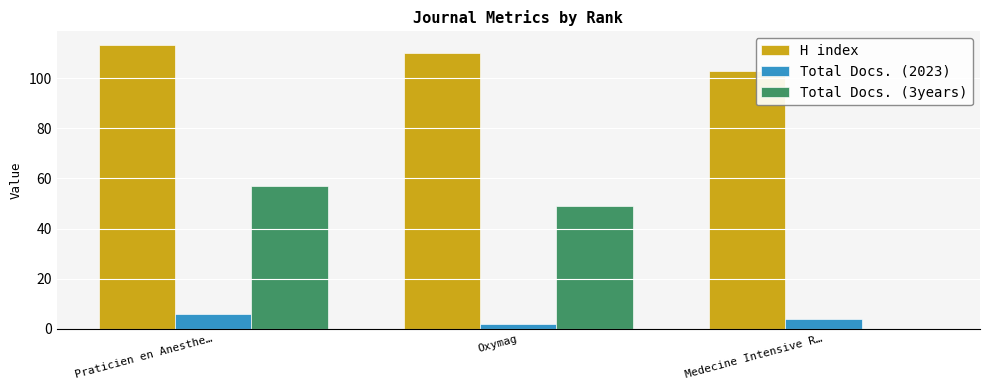

Which series changed the most between Praticien en Anesthe… and Medecine Intensive R…?

Total Docs. (3years)